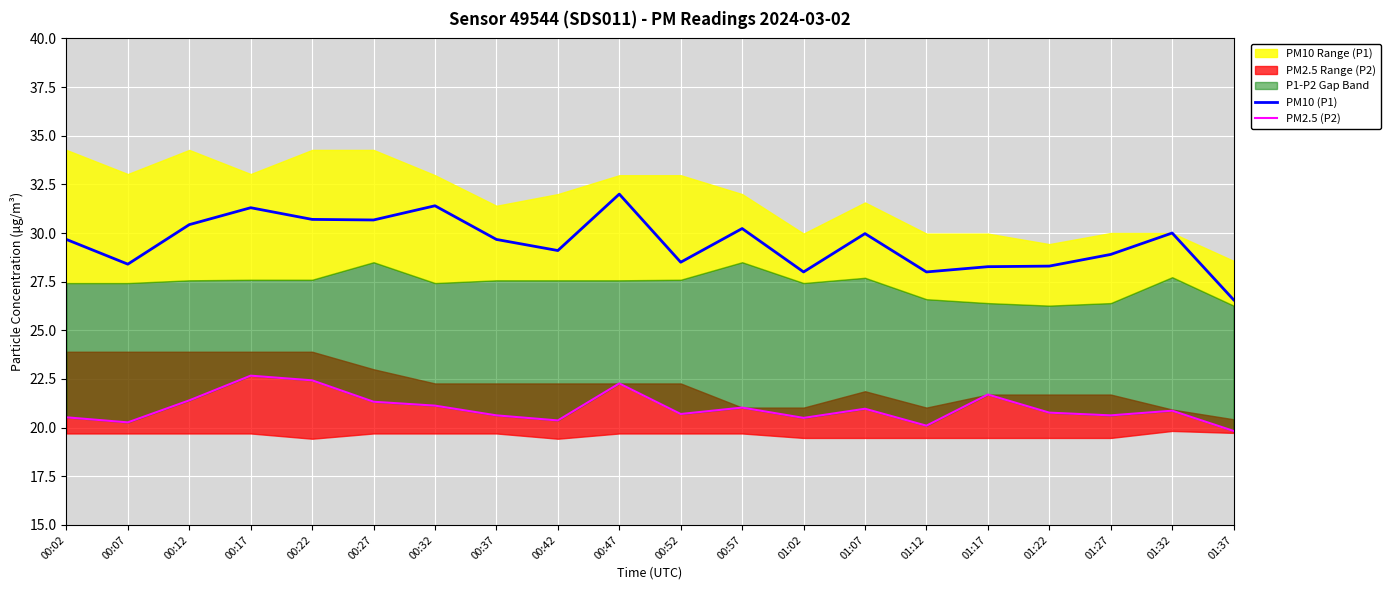

What is the highest value of the PM2.5 (P2) series?

22.7